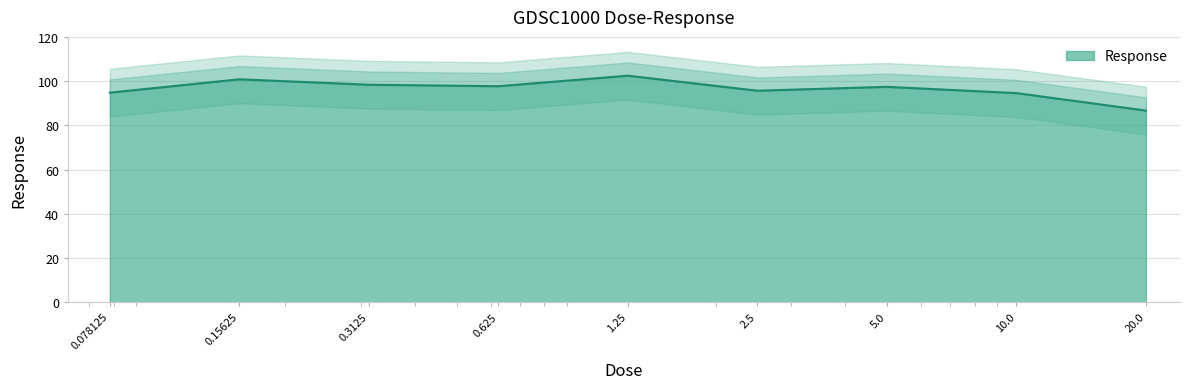

At which category does the chart reach its minimum across all series?

20.0